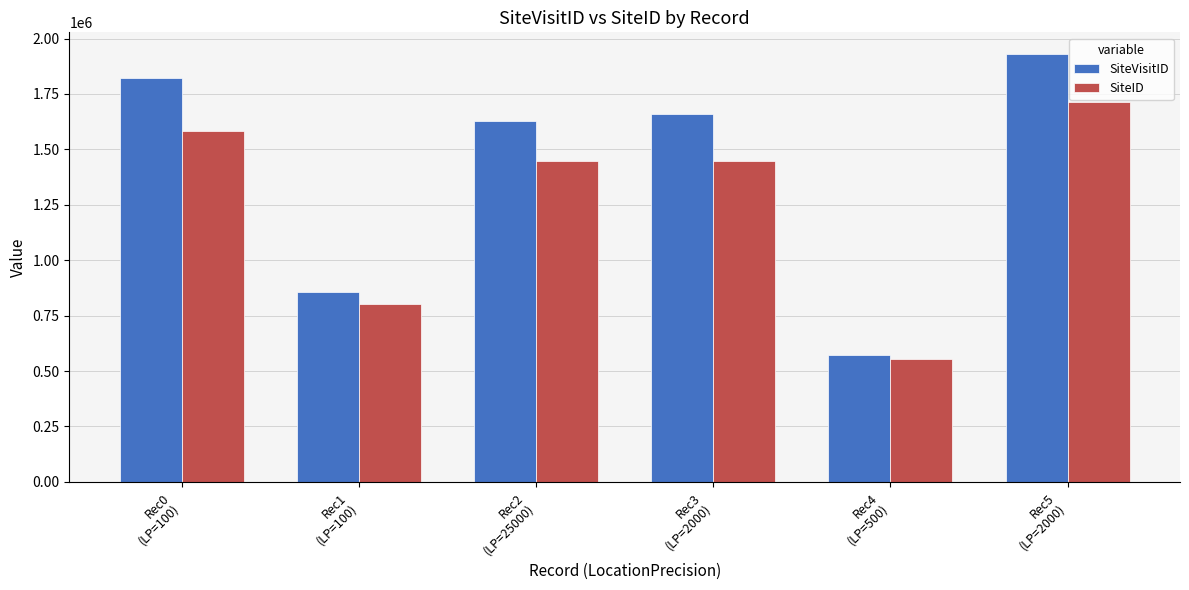

What are all the series names shown in the legend?

SiteVisitID, SiteID